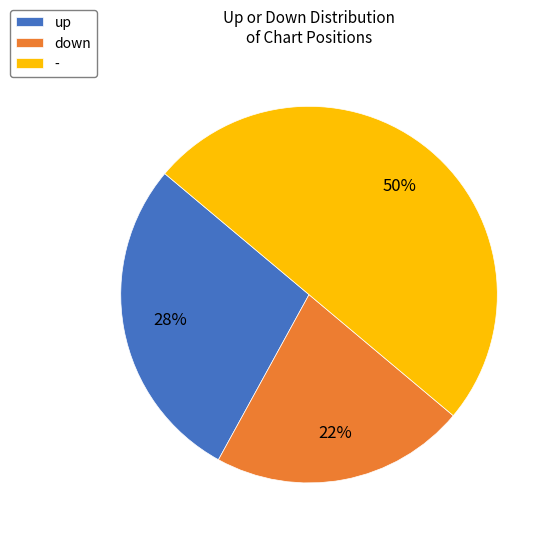

Which slice is the largest?

-